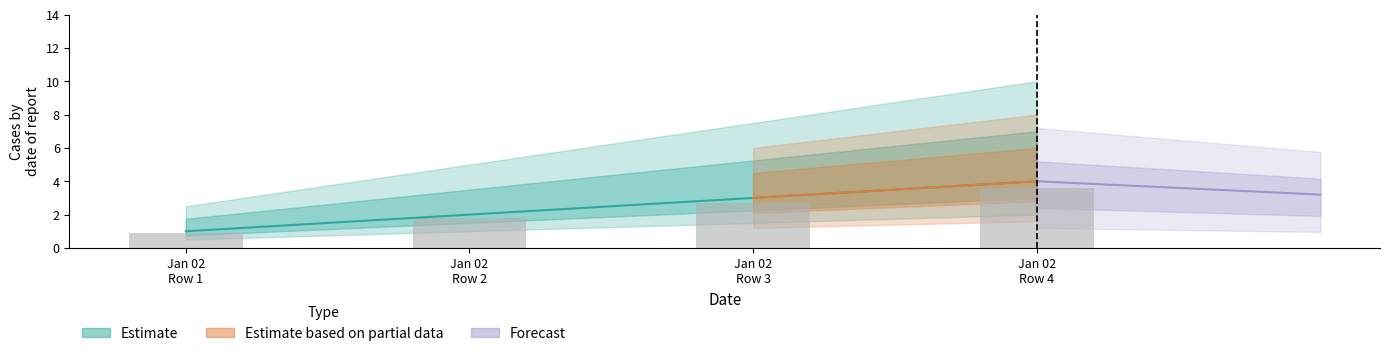

Are the bars grouped side by side (vs. stacked)?

No